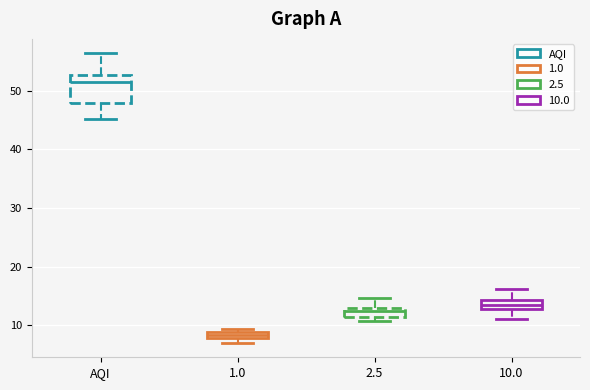

Where is the upper edge of the box for 1.0 on the y-axis? The values are not printed on the chart, so give them approximately, as read against the axis.

9